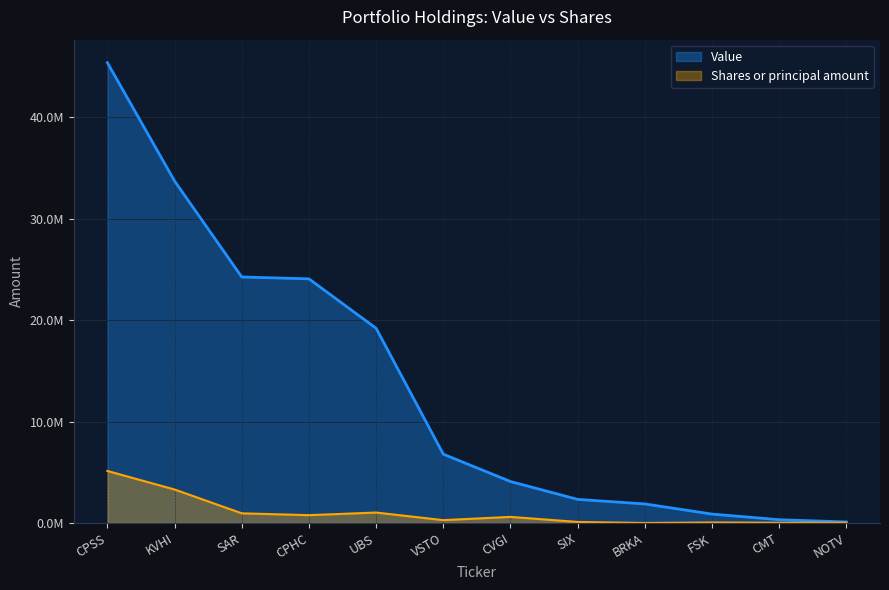

What is the sum of the Shares or principal amount values at CMT and CVGI?

624686